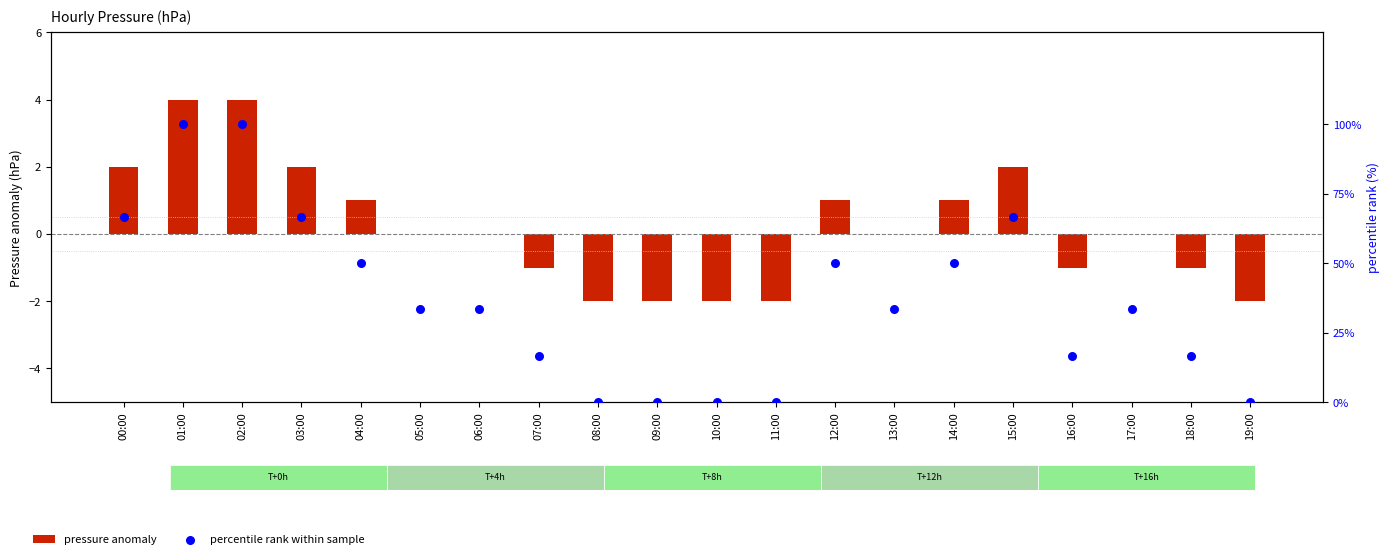

At which category is the sum across all series the highest?

01:00